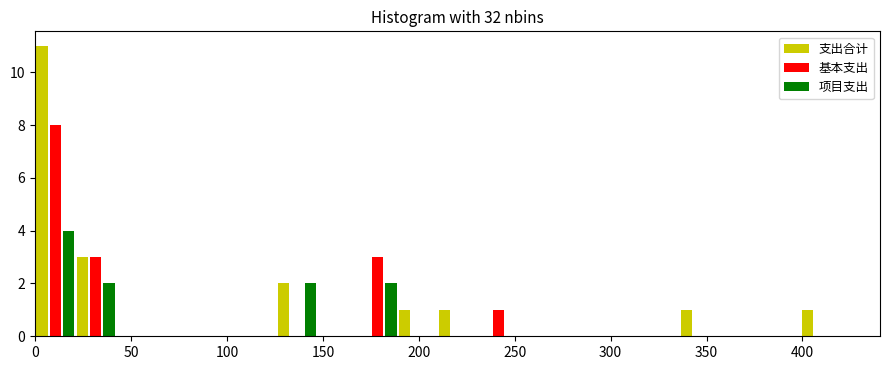

What is the height of the 支出合计 bar covering 336 to 357 on the x-axis? Neither the bar edges nor the heights are printed on the chart, so give them approximately, as read against the axes.

1